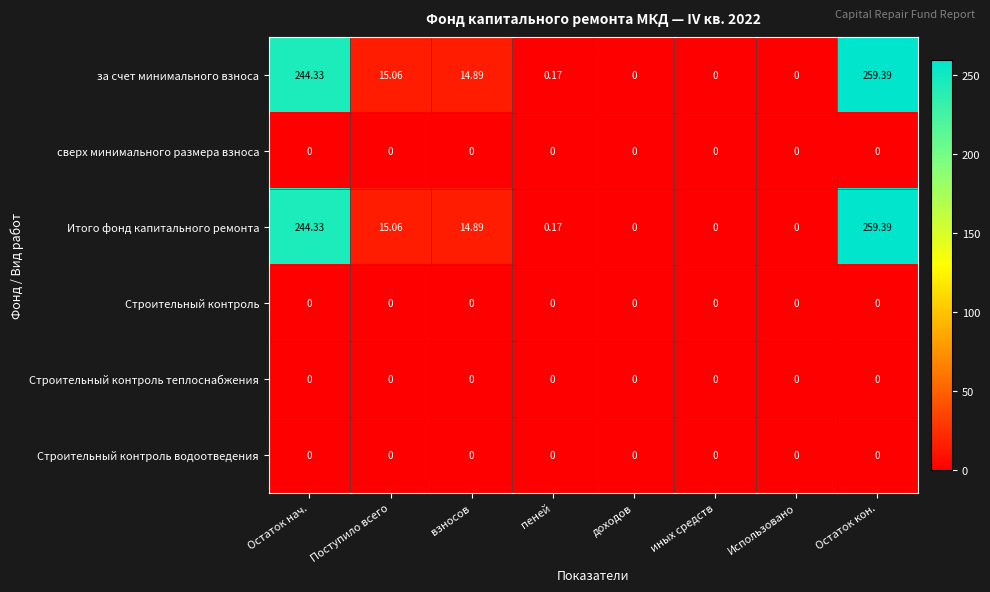

Which label corresponds to the largest value in the chart?

Остаток кон.